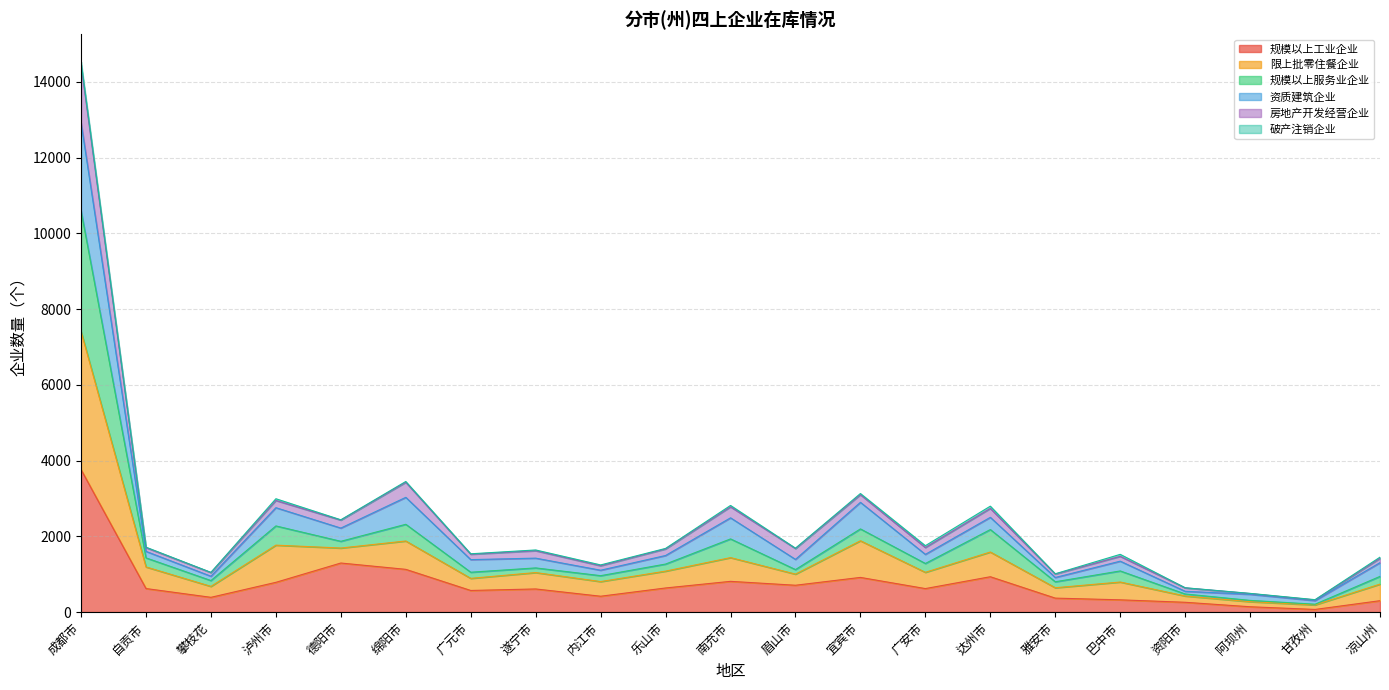

Rank the categories by 资质建筑企业 value from highest to lowest.

成都市, 绵阳市, 宜宾市, 泸州市, 南充市, 达州市, 德阳市, 广安市, 自贡市, 眉山市, 乐山市, 遂宁市, 广元市, 巴中市, 凉山州, 内江市, 攀枝花, 雅安市, 资阳市, 阿坝州, 甘孜州